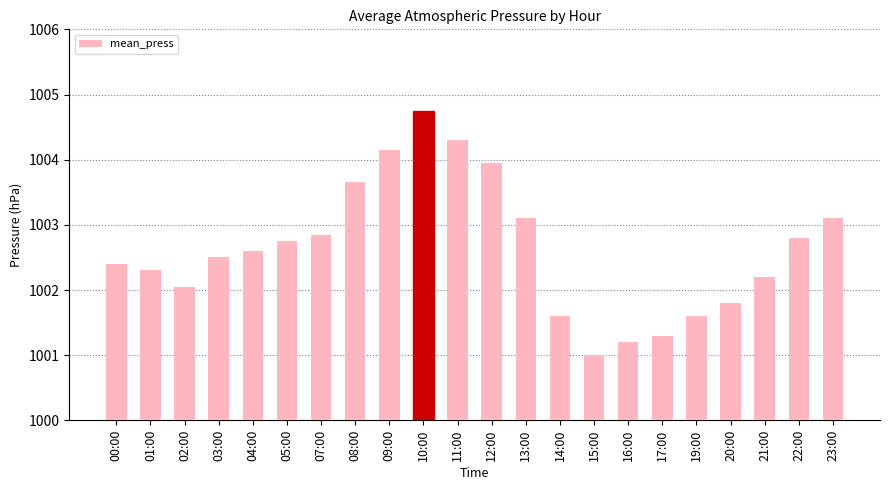

How many categories are shown in the chart?

22